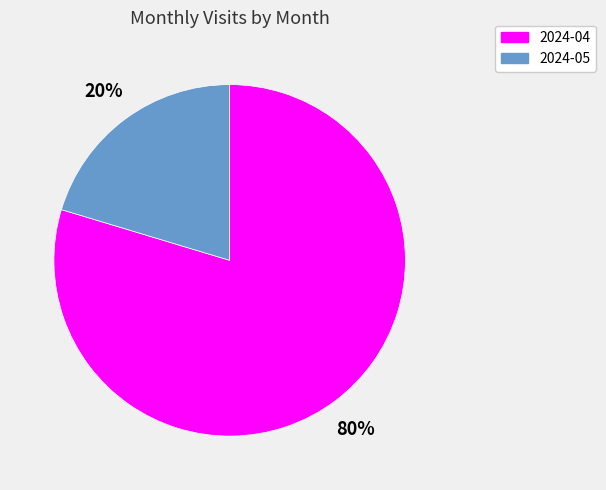

To the nearest percent, what percentage of the pie is 2024-05?

20%